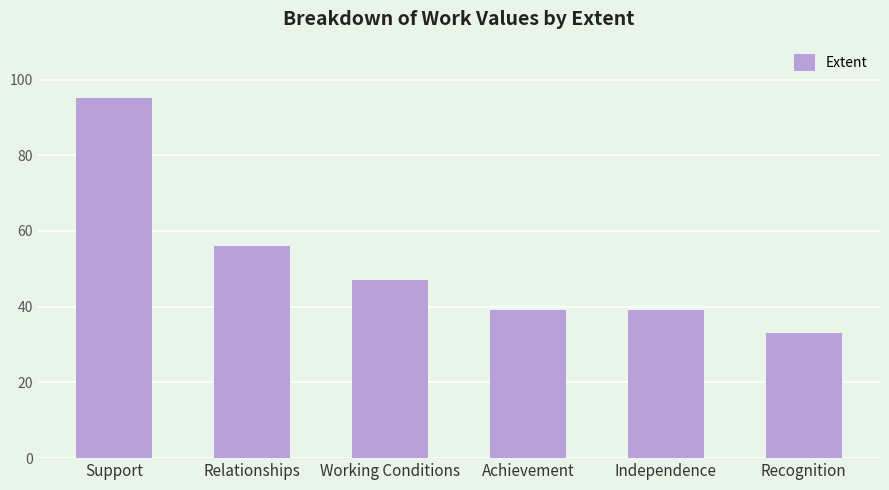

What position from the left is Relationships?

2